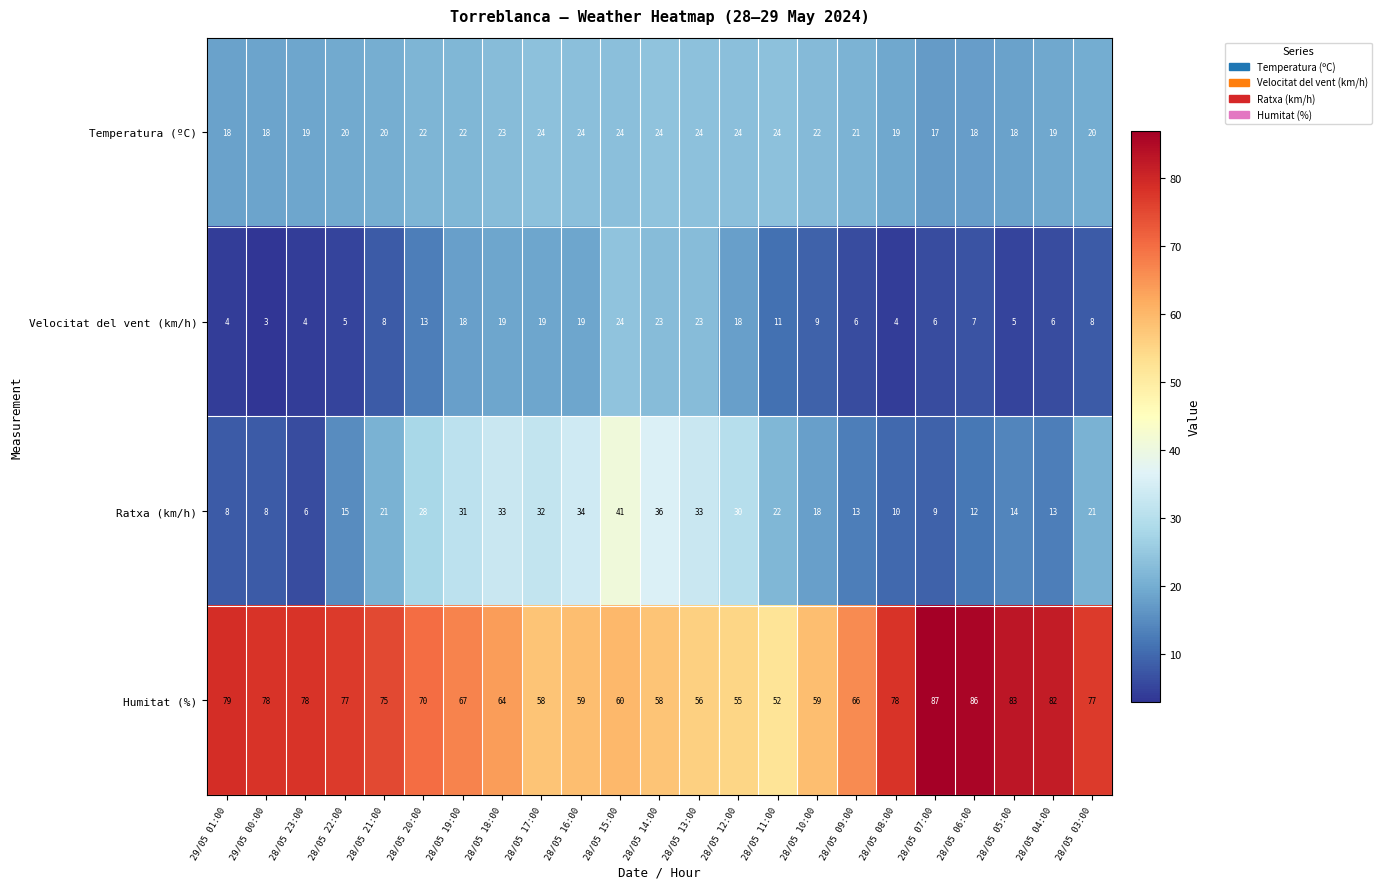

At 28/05 20:00, list the series in order from smallest to largest.

Velocitat del vent (km/h), Temperatura (ºC), Ratxa (km/h), Humitat (%)